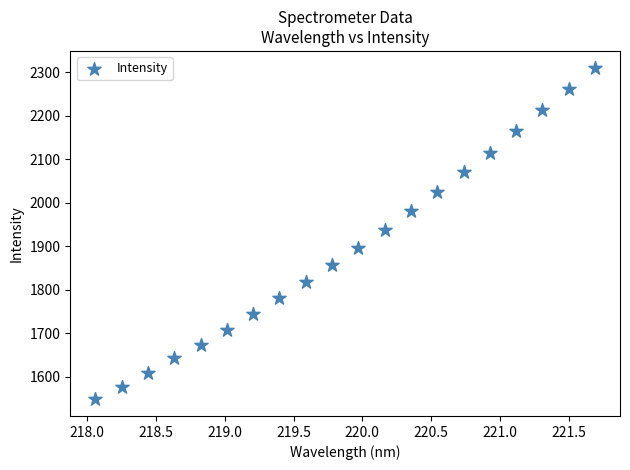

What is the range of Y values (max minus min)?

762.5